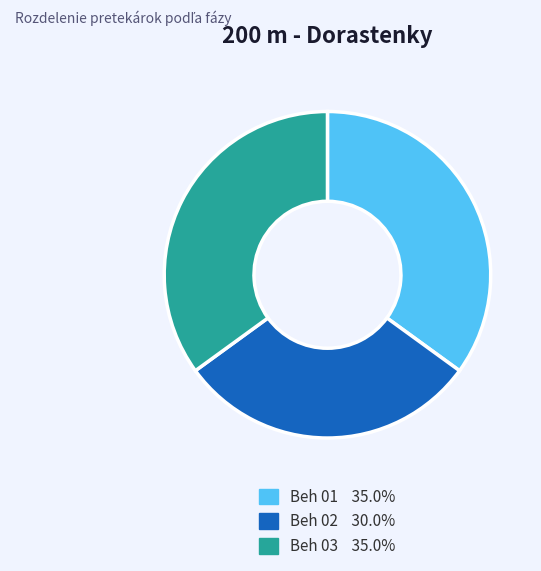

Is there any slice that represents more than half of the pie?

No